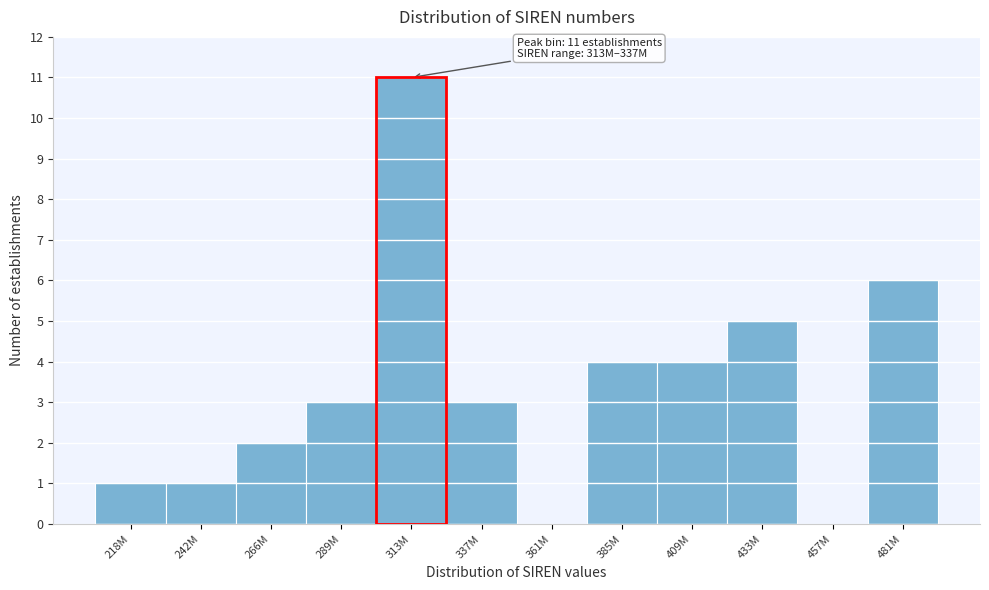

Reading right to left, extract all data points from this chart.

481M=6	457M=0	433M=5	409M=4	385M=4	361M=0	337M=3	313M=11	289M=3	266M=2	242M=1	218M=1